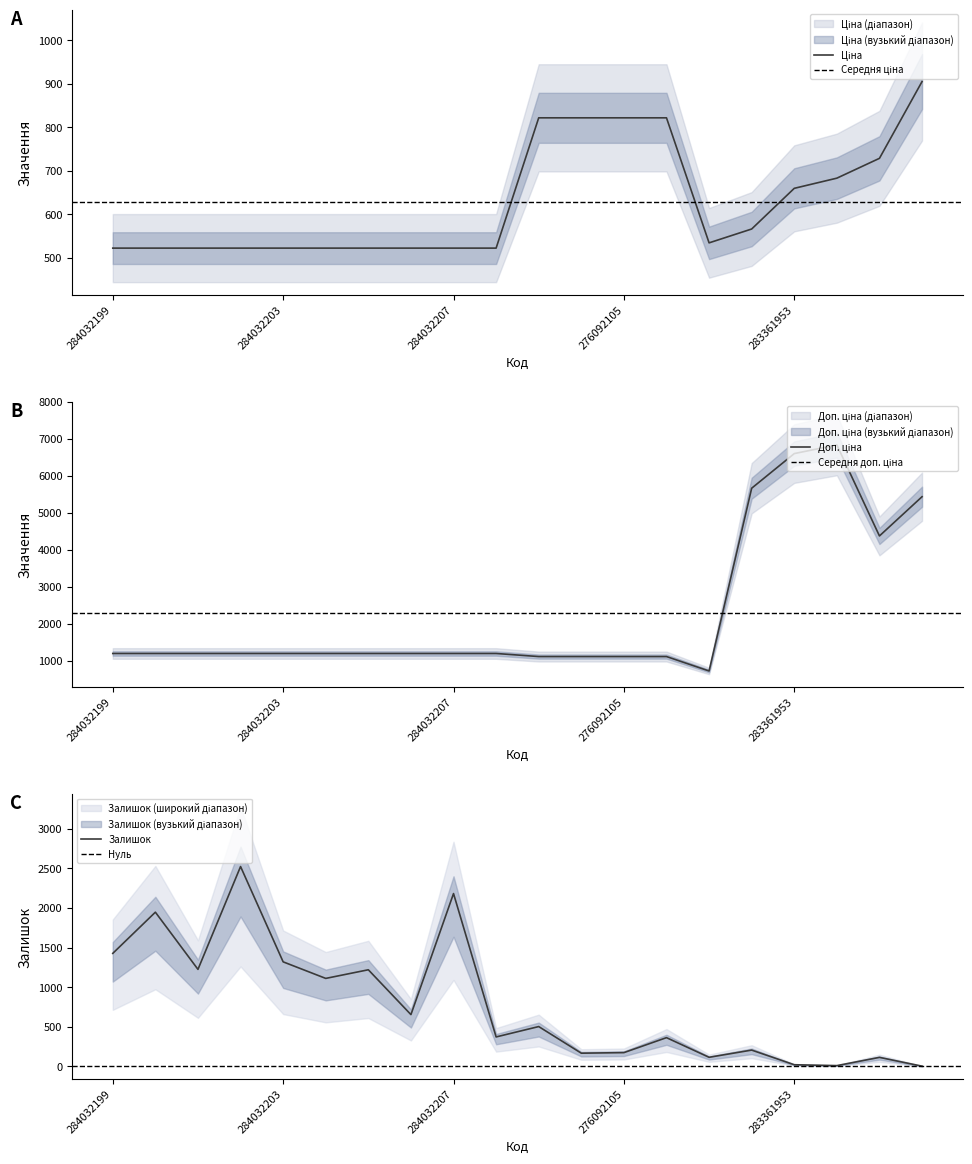

What is the total value across all series at 284032202?

4241.2